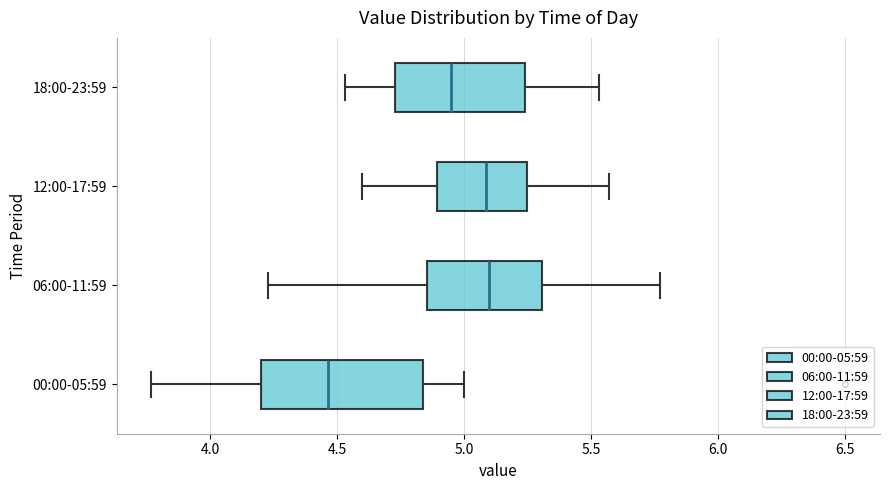

Reading bottom to top, transcribe this box plot: for each box, give where its median line is, the range the box spans, and where its two whiskers end, as read against the x-axis. The values are not printed on the chart, so give them approximately, as read against the axis.

00:00-05:59: median 4.45, box 4.20 to 4.85, whiskers 3.75 to 5.00
06:00-11:59: median 5.10, box 4.85 to 5.30, whiskers 4.25 to 5.75
12:00-17:59: median 5.10, box 4.90 to 5.25, whiskers 4.60 to 5.55
18:00-23:59: median 4.95, box 4.75 to 5.25, whiskers 4.55 to 5.55